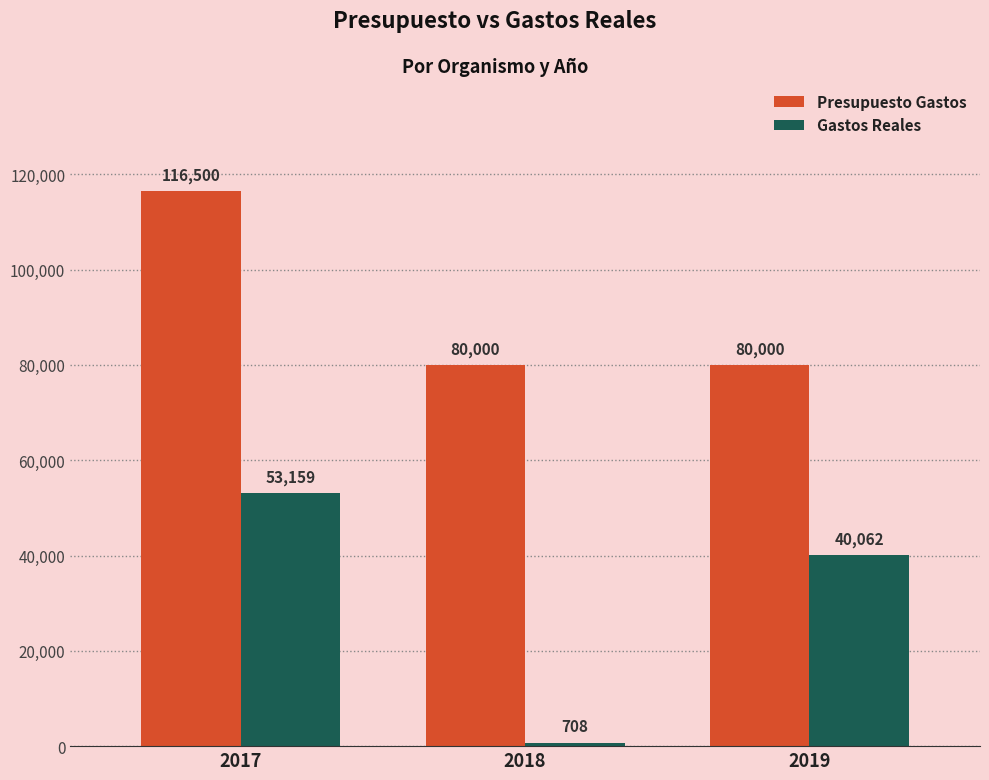

What is the maximum value for Presupuesto Gastos?

116500.0